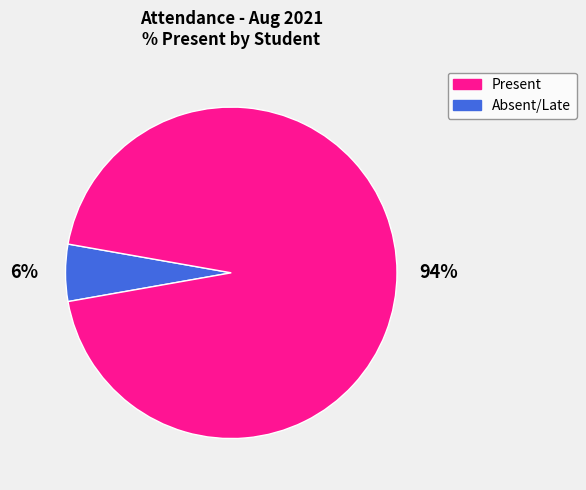

Is there any slice that represents more than half of the pie?

Yes